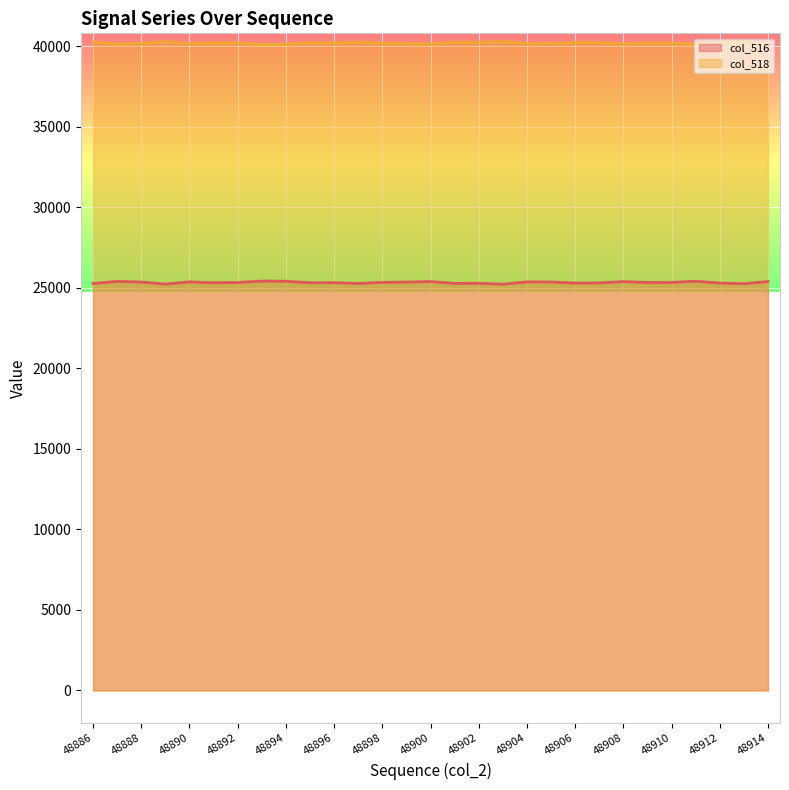

At which label does col_516 reach its peak?

48893